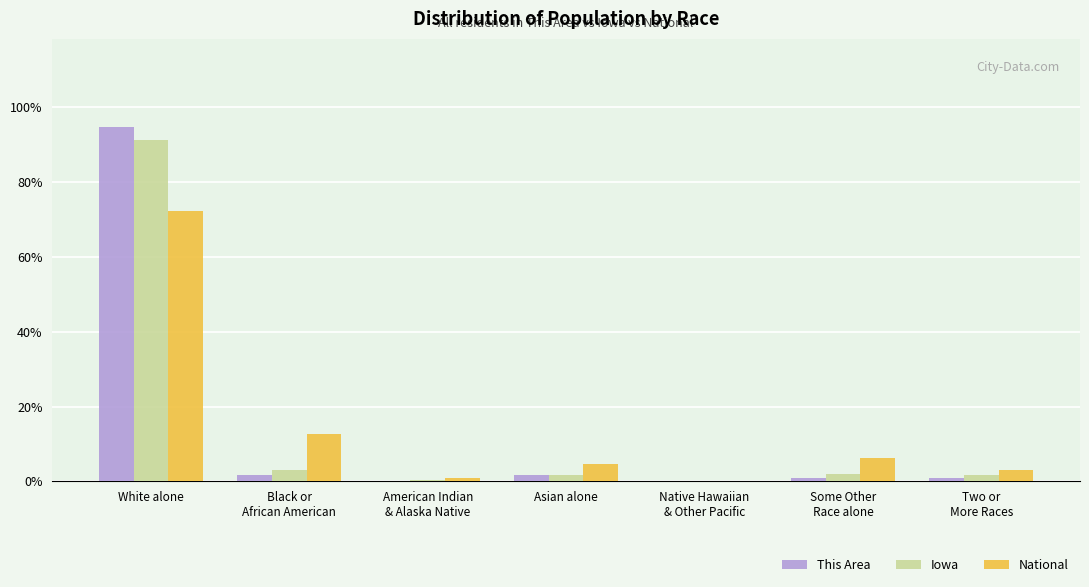

Are the bars horizontal?

No